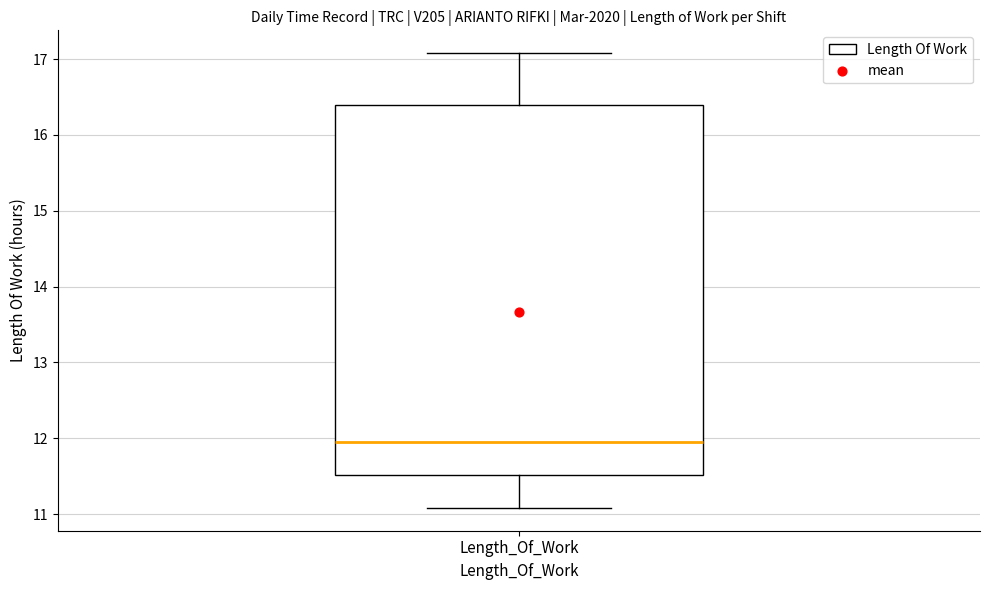

Read this box plot against the y-axis: the position of the median line, the range covered by the box, and the ends of both whiskers. The values are not printed on the chart, so give them approximately, as read against the axis.

median 12.0, box 11.5 to 16.4, whiskers 11.1 to 17.1